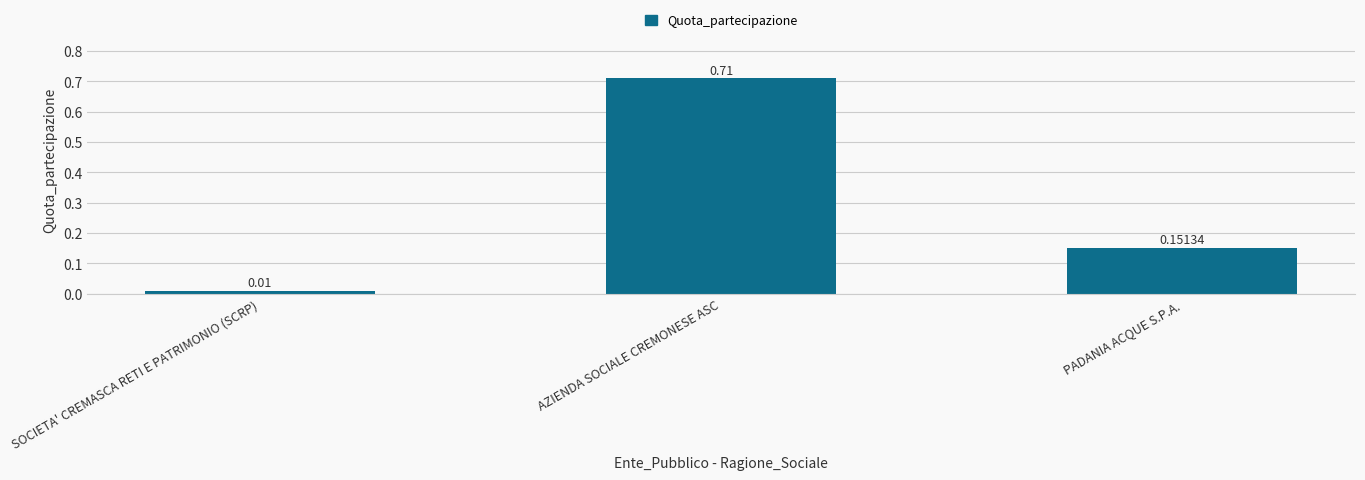

Rank the categories by value from highest to lowest.

AZIENDA SOCIALE CREMONESE ASC, PADANIA ACQUE S.P.A., SOCIETA' CREMASCA RETI E PATRIMONIO (SCRP)